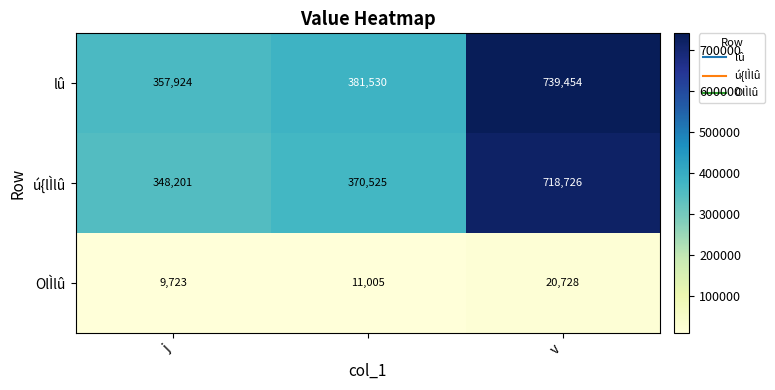

List the series in order of their peak value, highest first.

lû, ú{lÌlû, OlÌlû